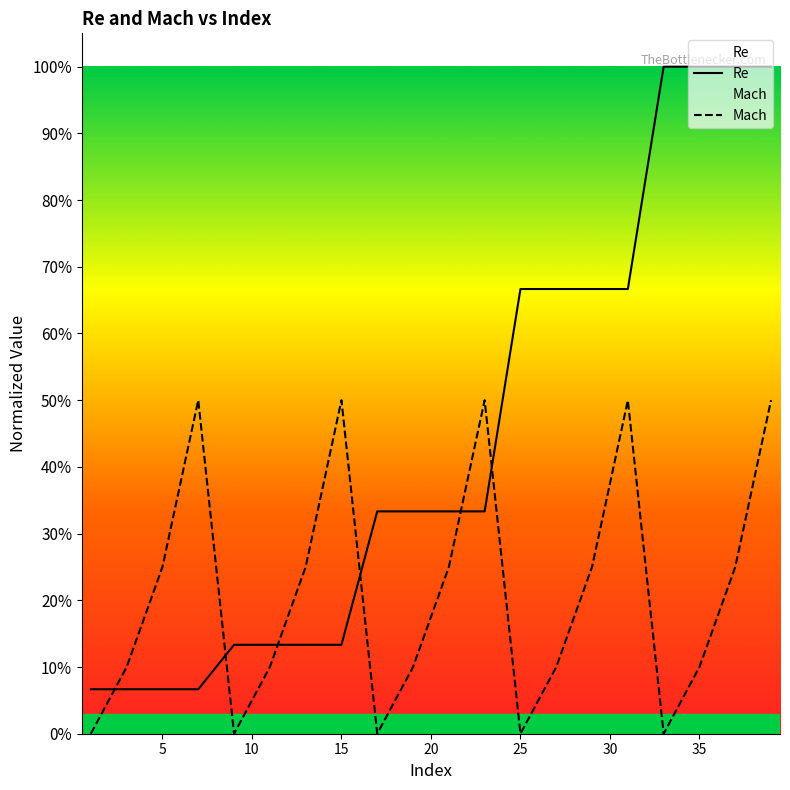

Reading left to right, extract all data points from this chart.

Re: 0.1	0.1	0.1	0.1	0.1	0.1	0.1	0.1	0.3	0.3	0.3	0.3	0.7	0.7	0.7	0.7	1.0	1.0	1.0	1.0
Mach: 0.0	0.1	0.2	0.5	0.0	0.1	0.2	0.5	0.0	0.1	0.2	0.5	0.0	0.1	0.2	0.5	0.0	0.1	0.2	0.5